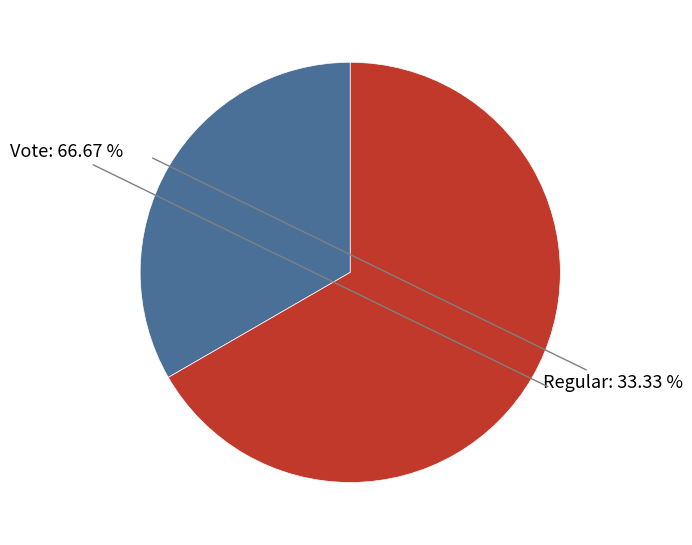

Which category has the biggest portion of the pie?

Vote